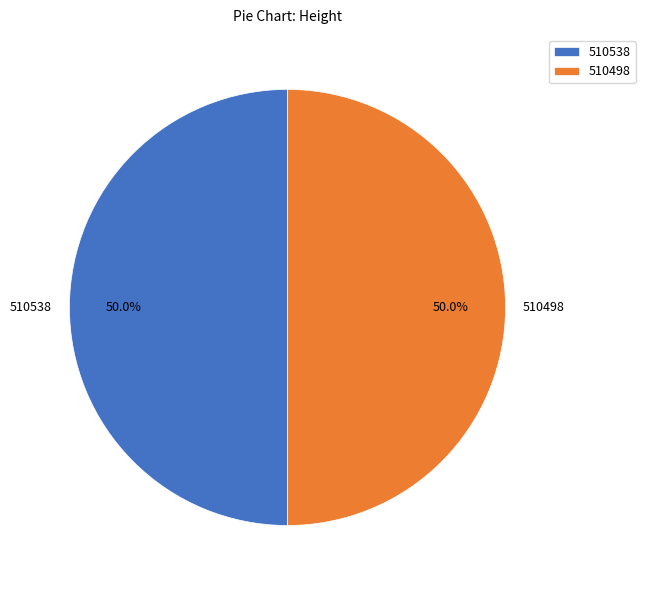

Combined, what portion of the pie is 510538 and 510498?

100.0%